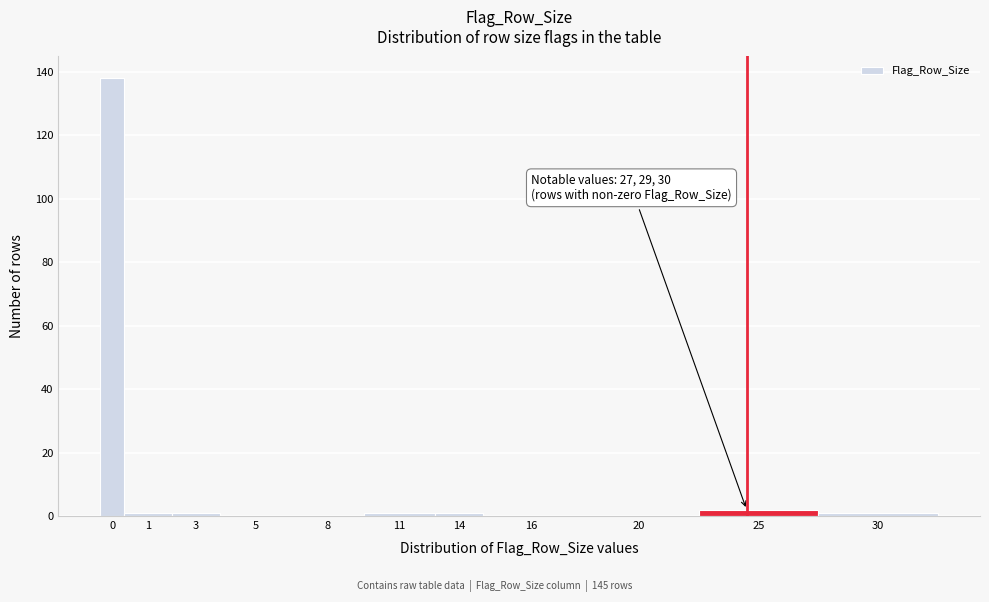

Reading left to right, extract all data points from this chart.

0=138	1=1	3=1	5=0	8=0	11=1	14=1	16=0	20=0	25=2	30=1